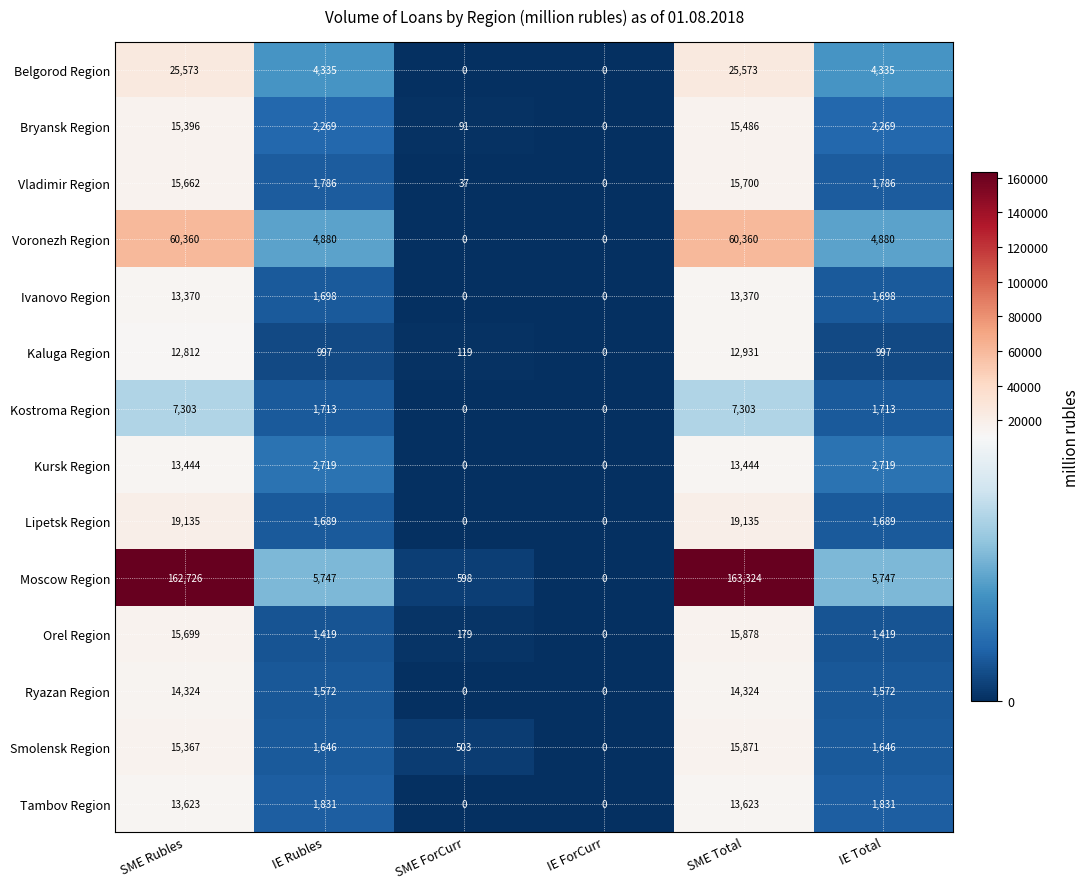

At which category is the sum across all series the highest?

SME Total